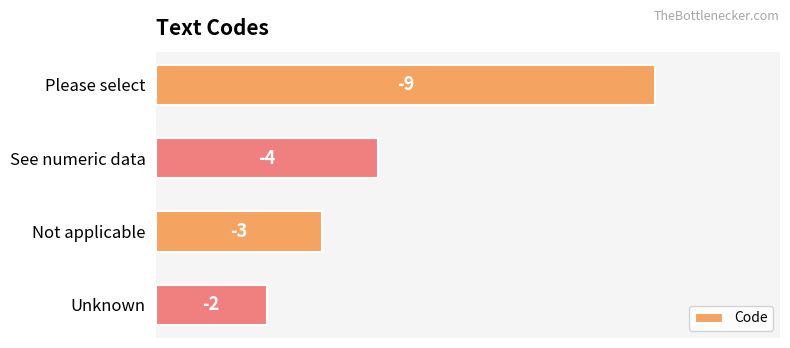

Are the bars horizontal?

Yes